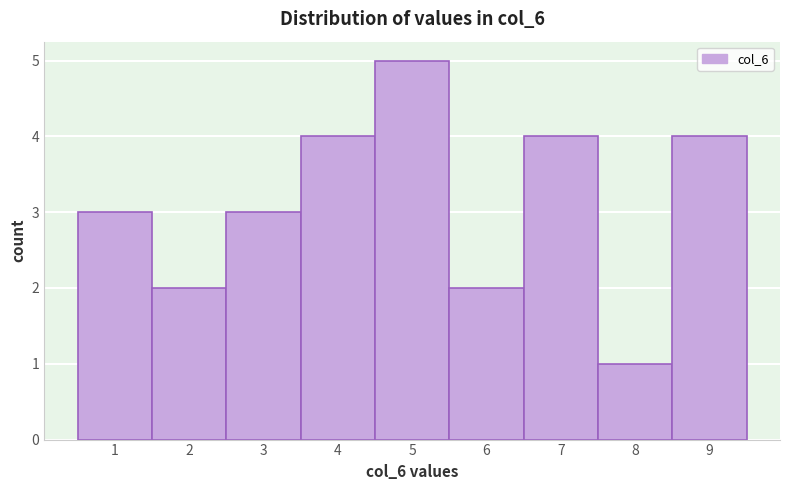

Over which range of the x-axis is the bar tallest?

4.5 to 5.5